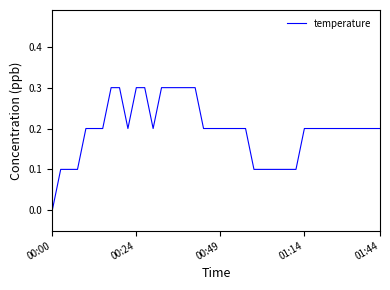

How many values exceed 0?

39